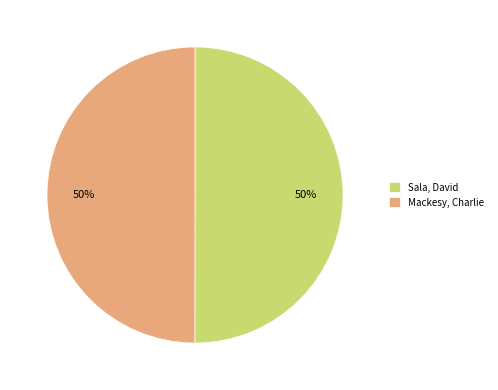

Count the number of slices in the pie.

2